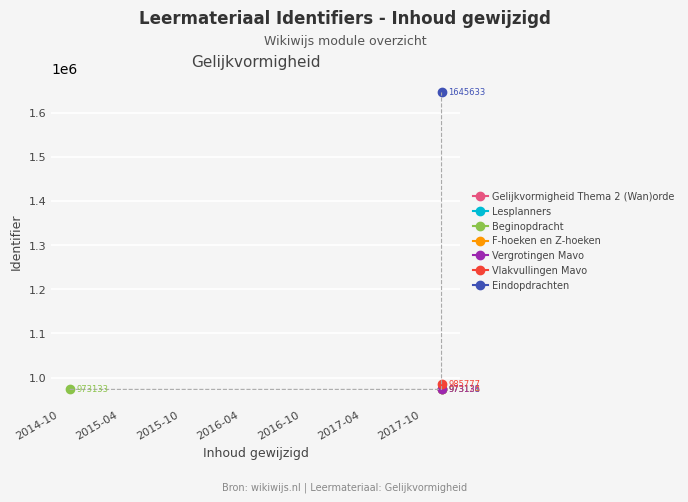

What is the maximum value shown in the chart?

1645633